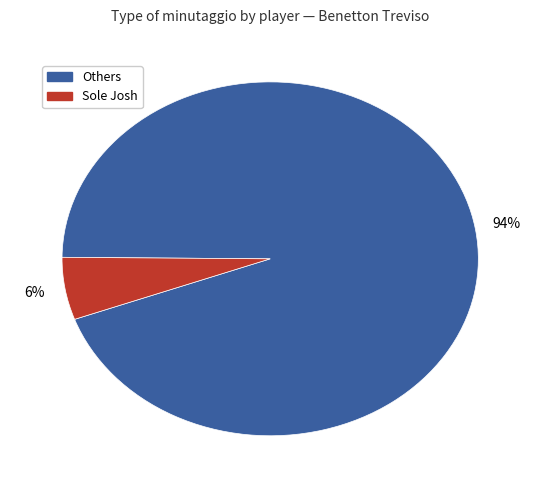

To the nearest percent, what is the average slice percentage?

50%